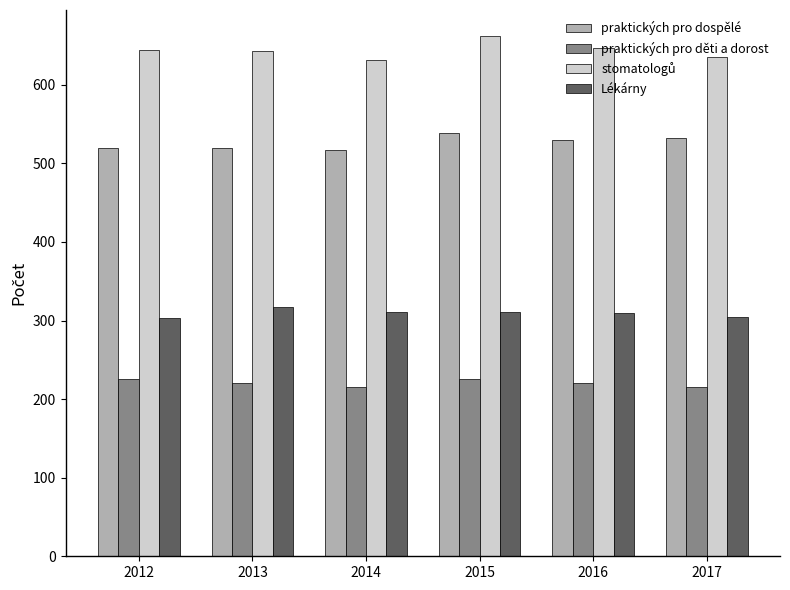

True or false: Lékárny has a value of 310 at 2016.

True